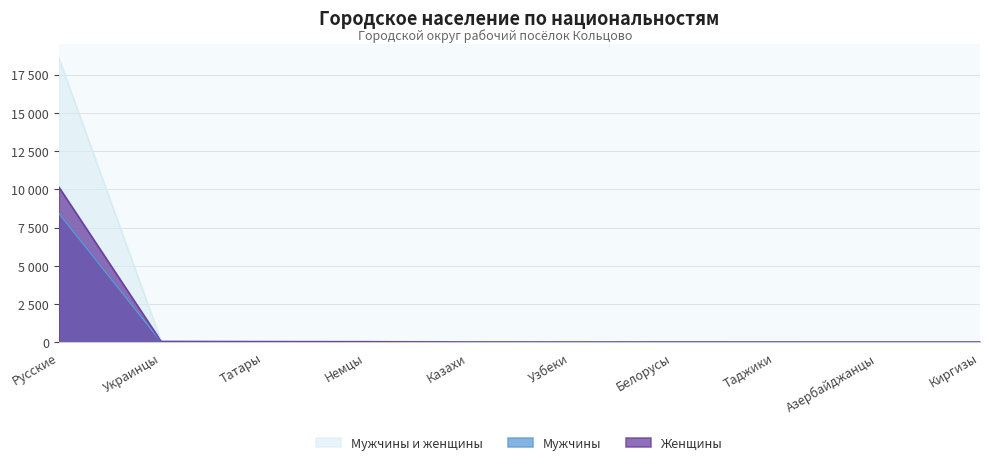

What is the total value across all series at Русские?

37192